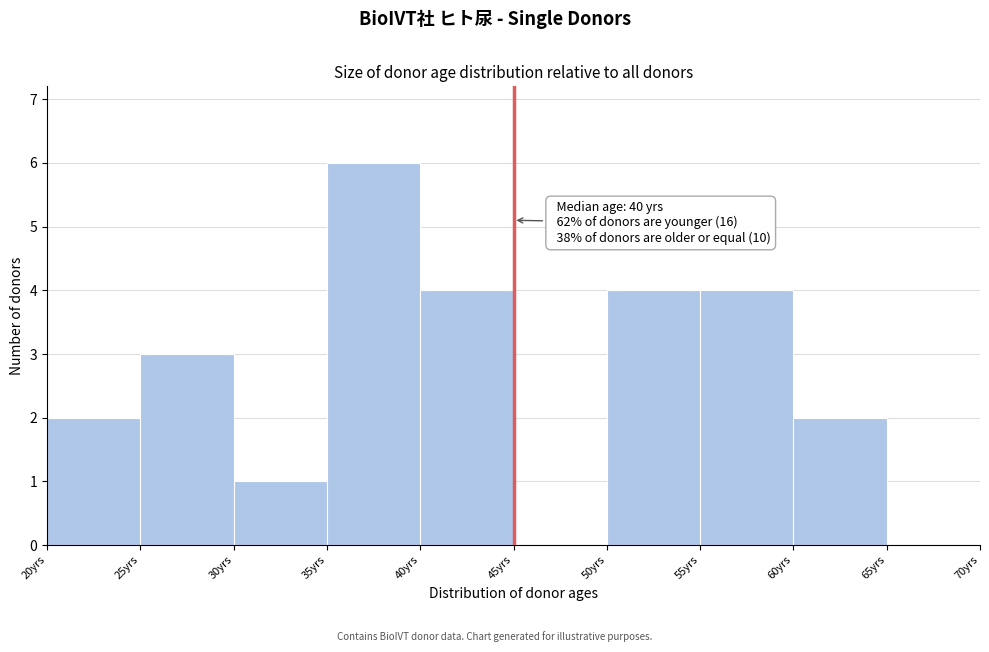

Which range on the x-axis has the tallest bar?

35 to 40